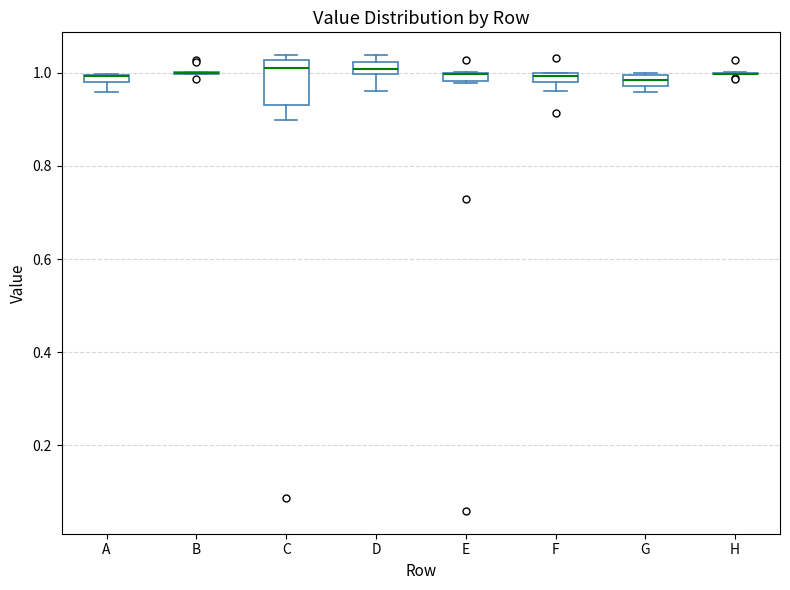

Which box is the tallest, from its lower edge to its upper edge?

C